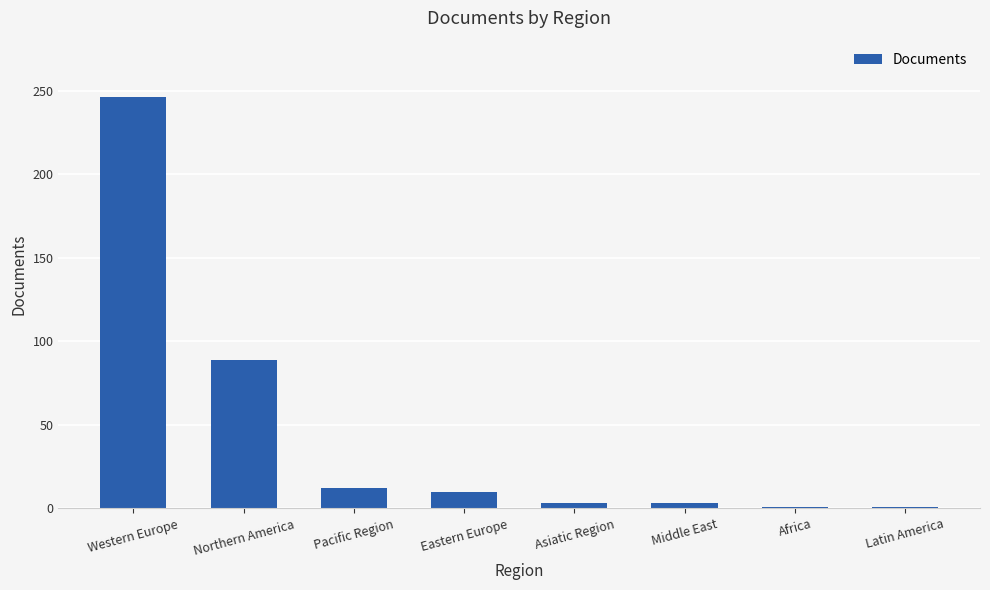

Where does the data first go above 10?

Western Europe